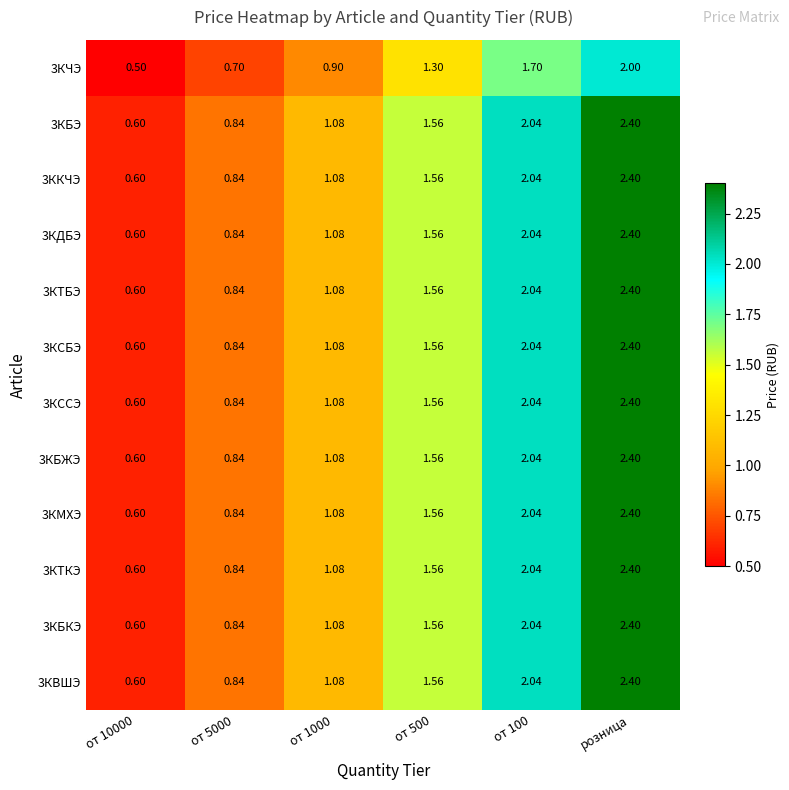

At which label does 3КДБЭ reach its peak?

розница